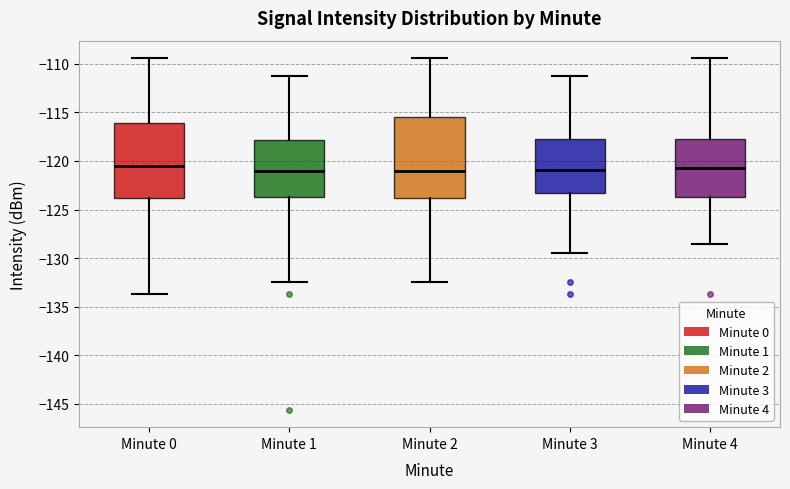

Reading left to right, transcribe this box plot: for each box, give where its median line is, the range the box spans, and where its two whiskers end, as read against the y-axis. The values are not printed on the chart, so give them approximately, as read against the axis.

Minute 0: median -120.5, box -124.0 to -116.0, whiskers -133.5 to -109.5
Minute 1: median -121.0, box -123.5 to -118.0, whiskers -132.5 to -111.0
Minute 2: median -121.0, box -124.0 to -115.5, whiskers -132.5 to -109.5
Minute 3: median -121.0, box -123.5 to -117.5, whiskers -129.5 to -111.0
Minute 4: median -120.5, box -123.5 to -117.5, whiskers -128.5 to -109.5